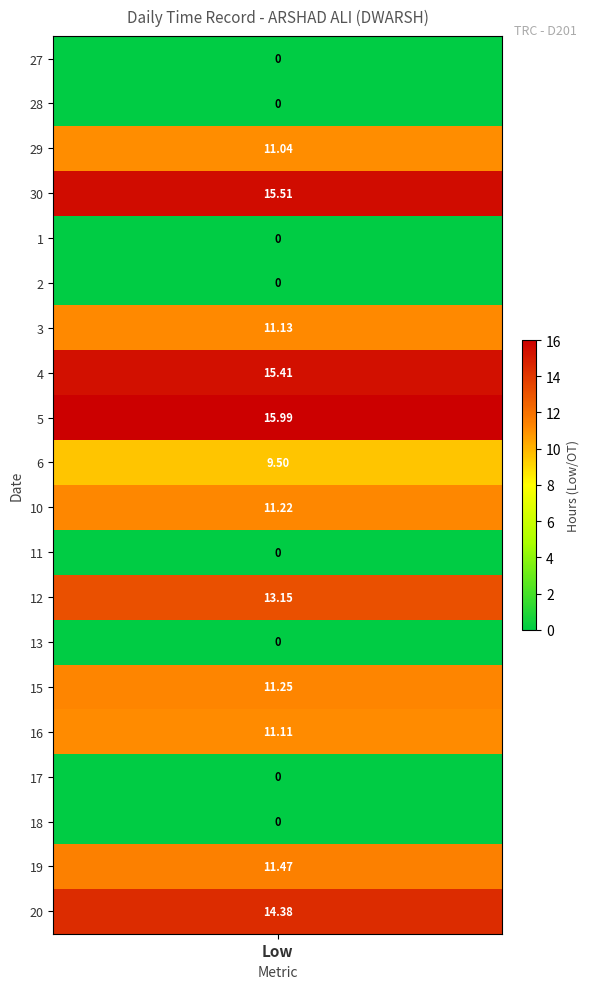

True or false: 30 has a value of 5.4 at 3.

False